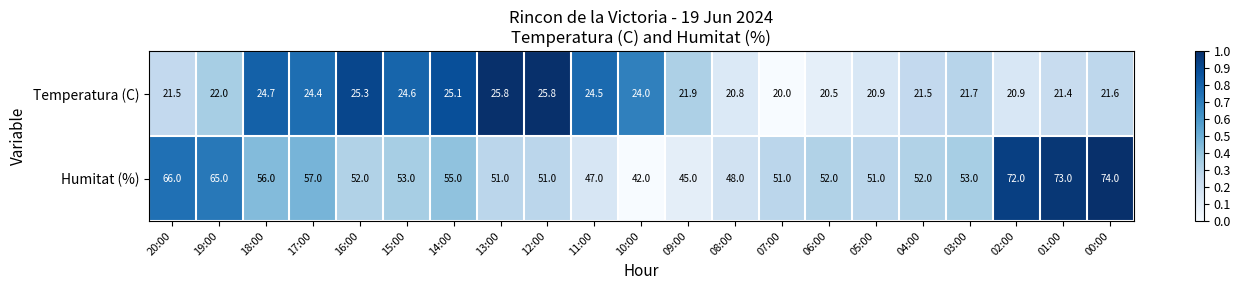

Rank the series by their maximum value, from highest to lowest.

Humitat (%), Temperatura (C)